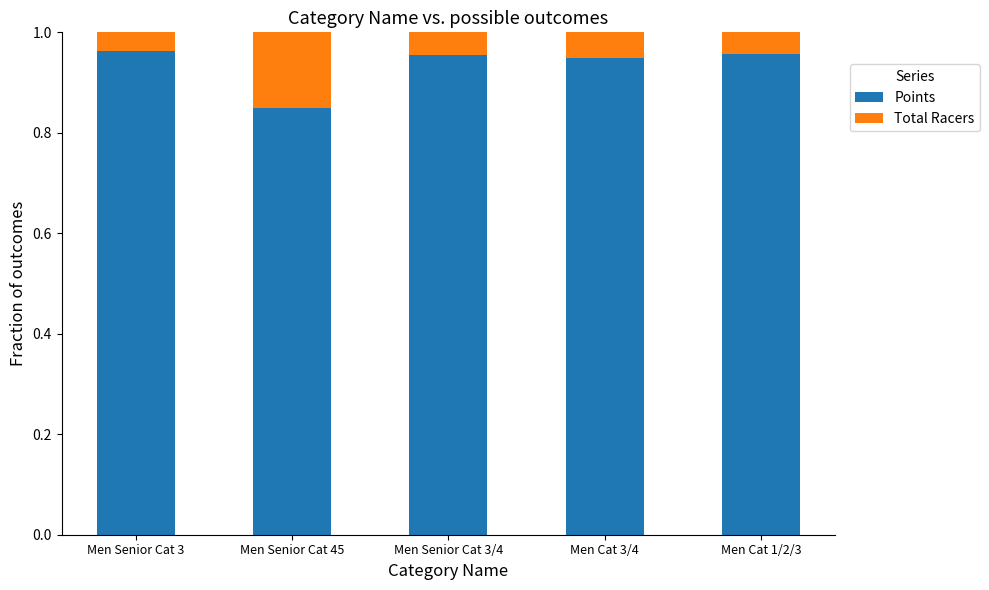

What are all the series names shown in the legend?

Points, Total Racers